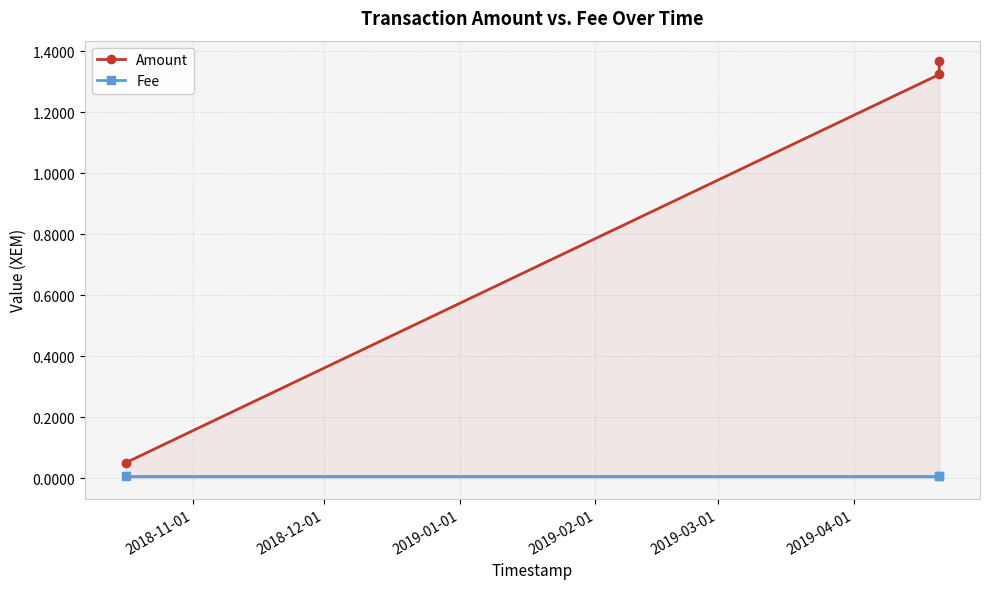

Which series has the widest spread of values?

Amount